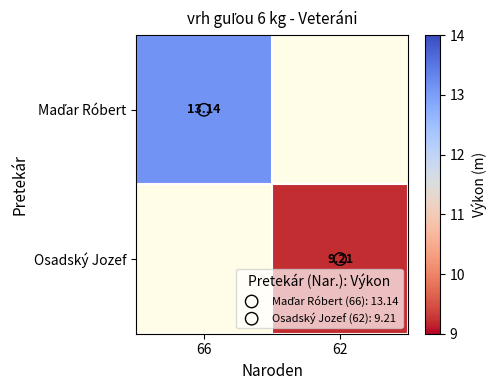

Rank the series by their maximum value, from lowest to highest.

Osadský Jozef, Maďar Róbert